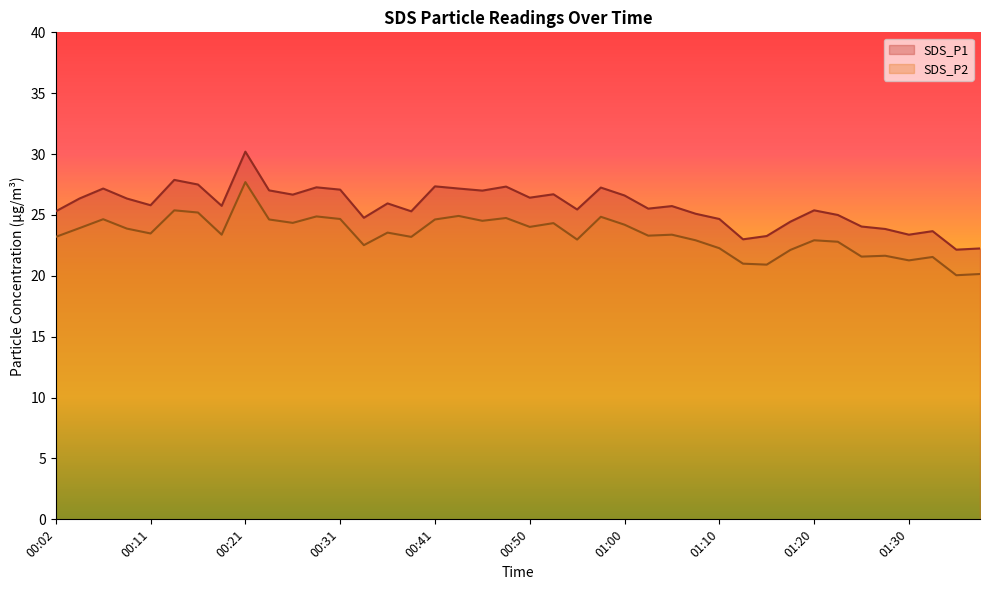

What is the sum of all SDS_P2 values?

935.7